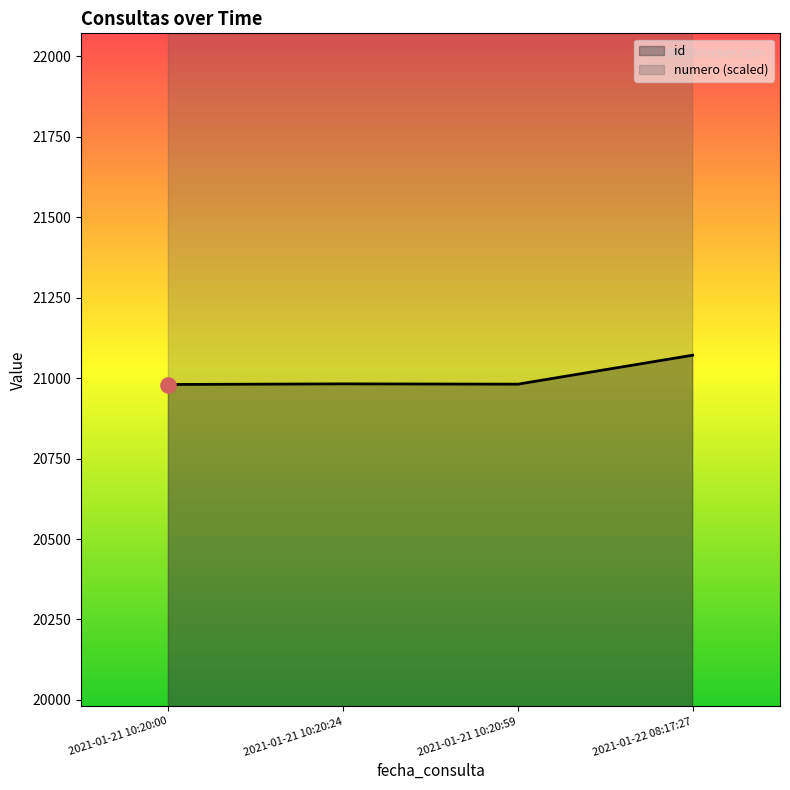

Which series has the largest total across all categories?

numero (scaled)